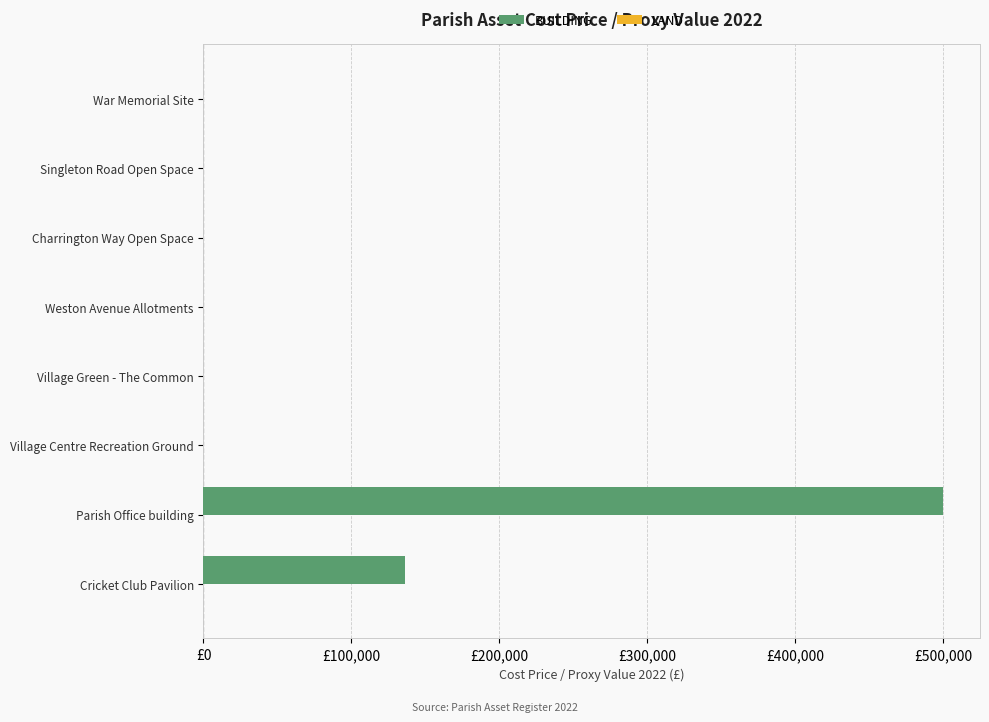

How many data points in BUILDING are above 0?

2